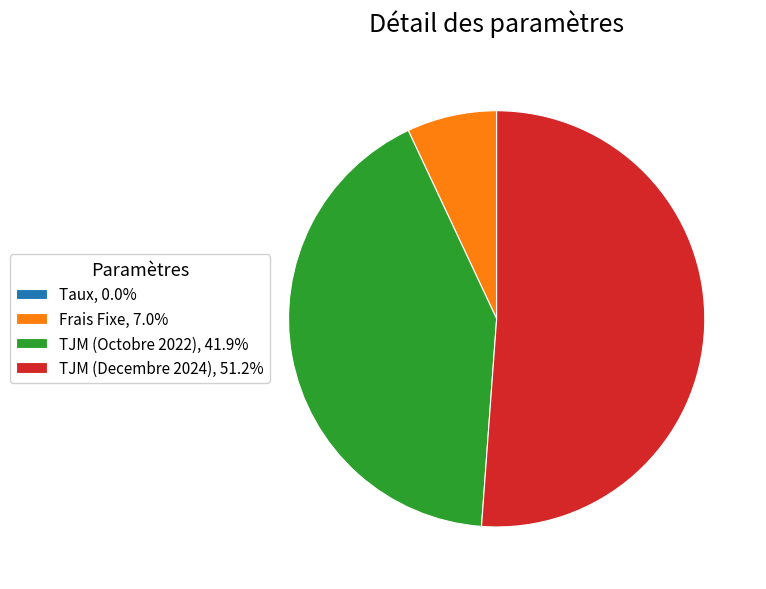

Does any single category account for the majority?

Yes